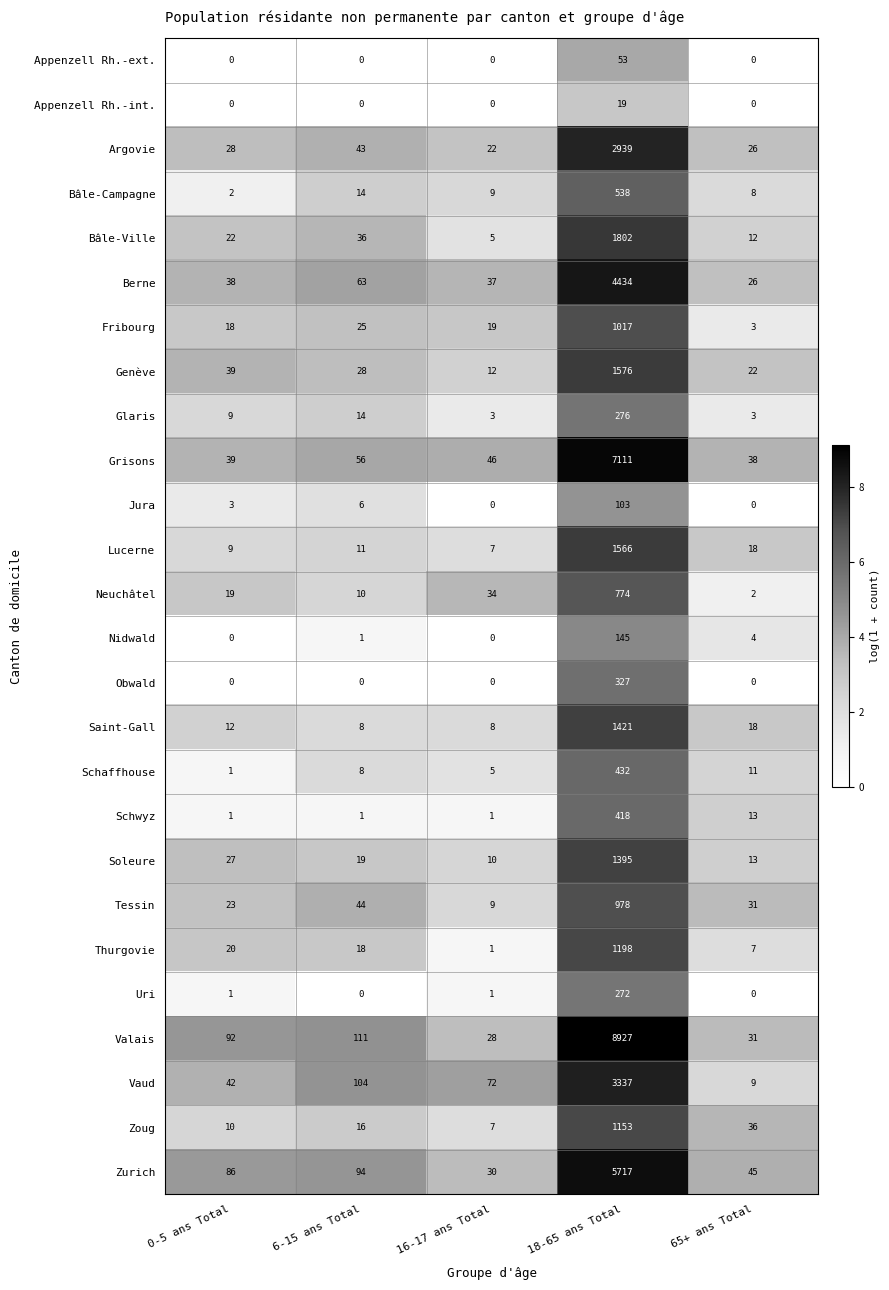

How many distinct data groups are displayed?

26